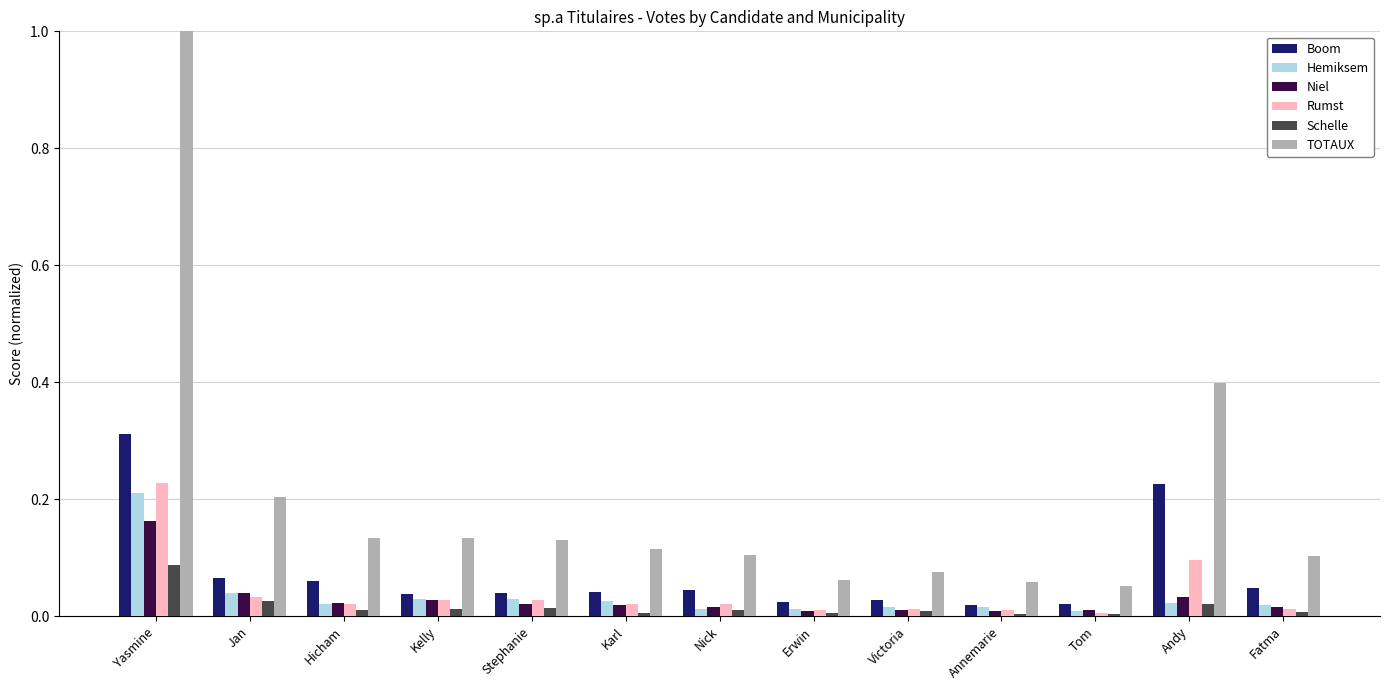

What is the sum of all TOTAUX values?

2.6